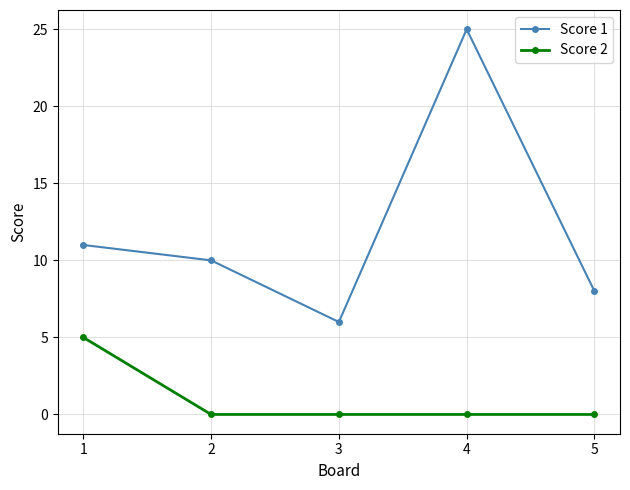

The Score 2 series shows -2 at 4. True or false?

False